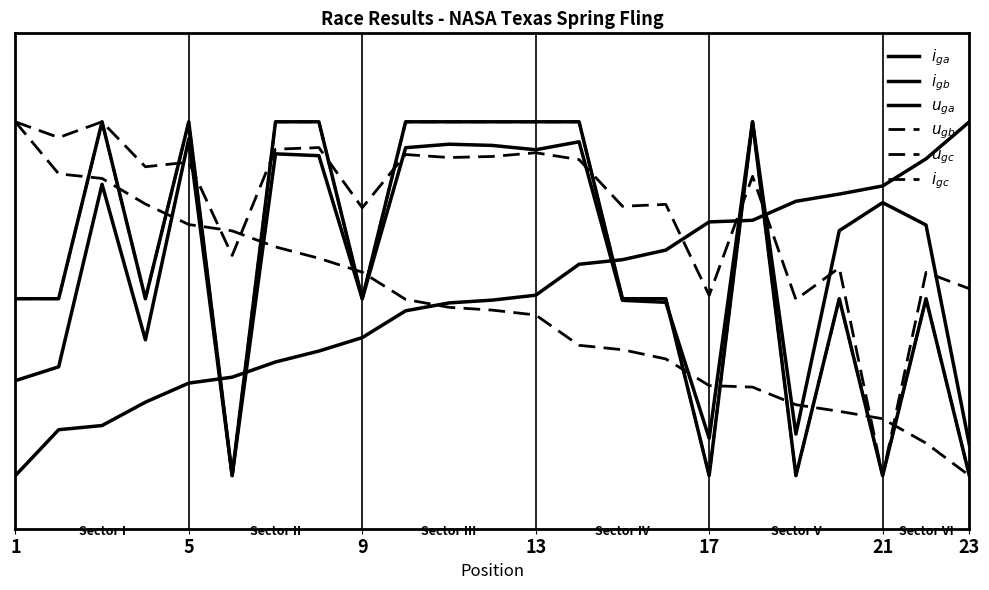

Rank the series by their maximum value, from highest to lowest.

$i_{ga}$, $i_{gb}$, $u_{ga}$, $u_{gb}$, $u_{gc}$, $i_{gc}$